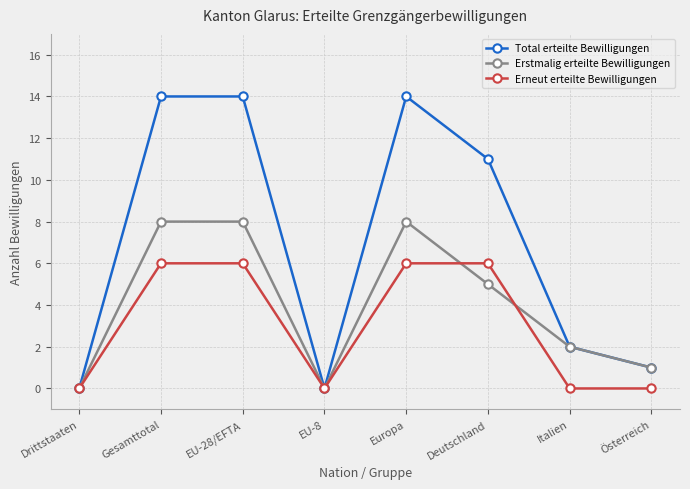

List the series in order of their overall mean, lowest first.

Erneut erteilte Bewilligungen, Erstmalig erteilte Bewilligungen, Total erteilte Bewilligungen